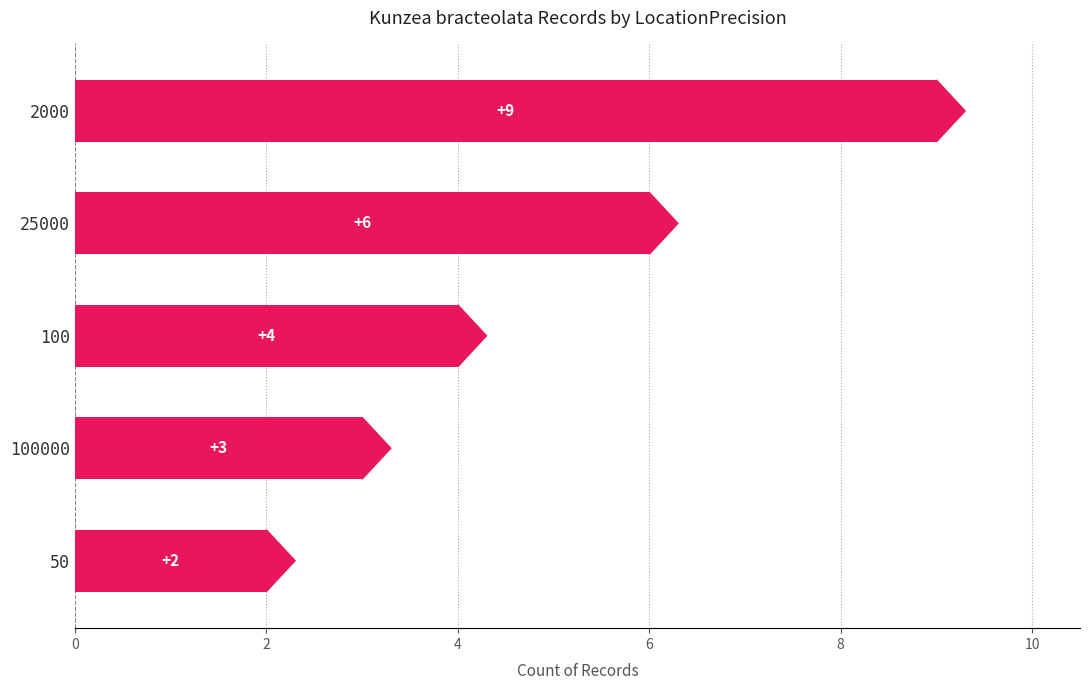

List the labels in order of value, smallest first.

50, 100000, 100, 25000, 2000